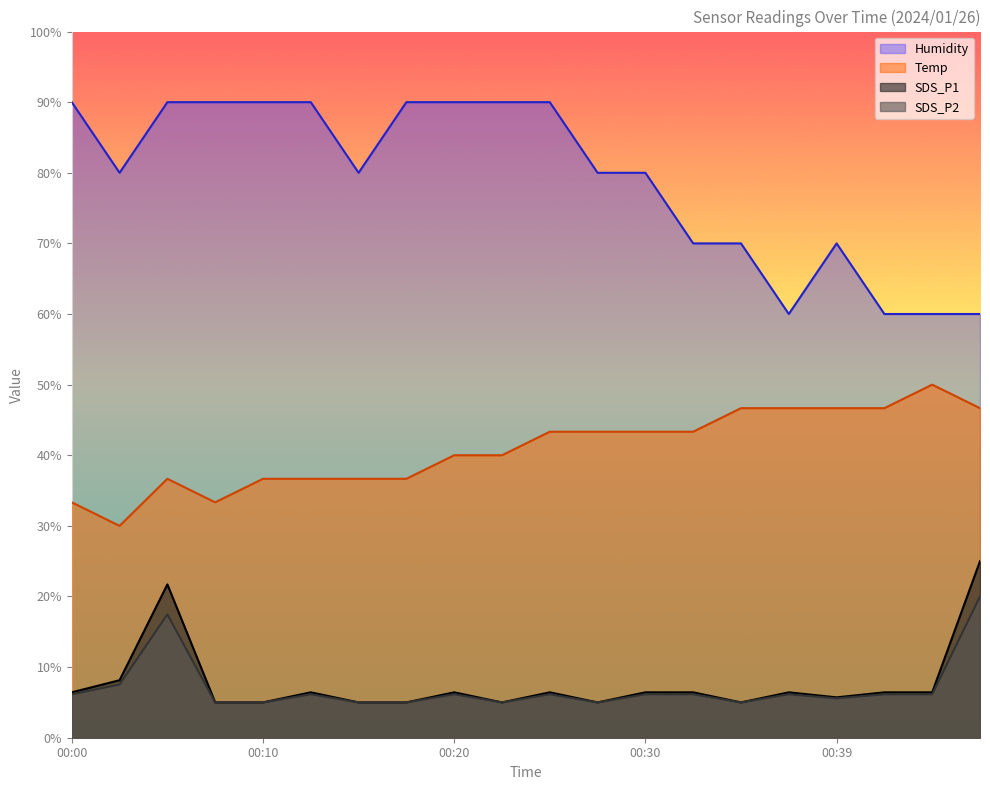

Which series has the largest total across all categories?

Humidity